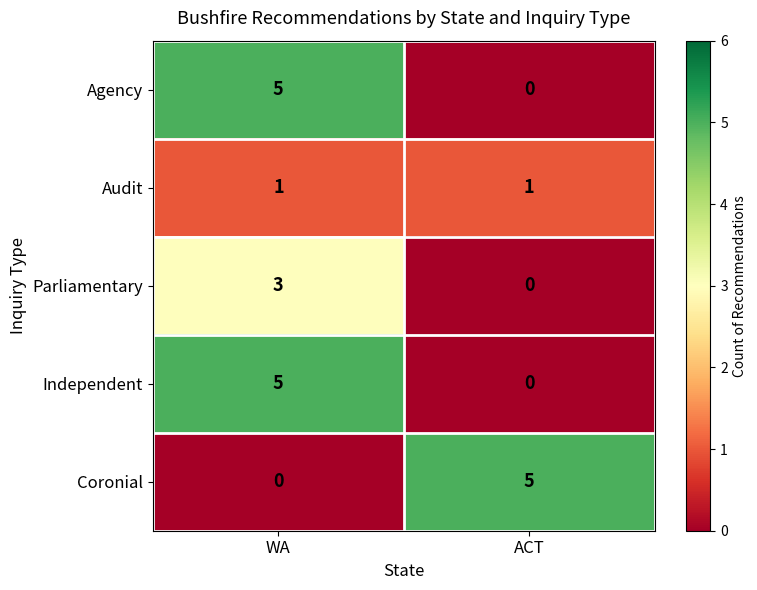

At which label does Coronial reach its minimum?

WA